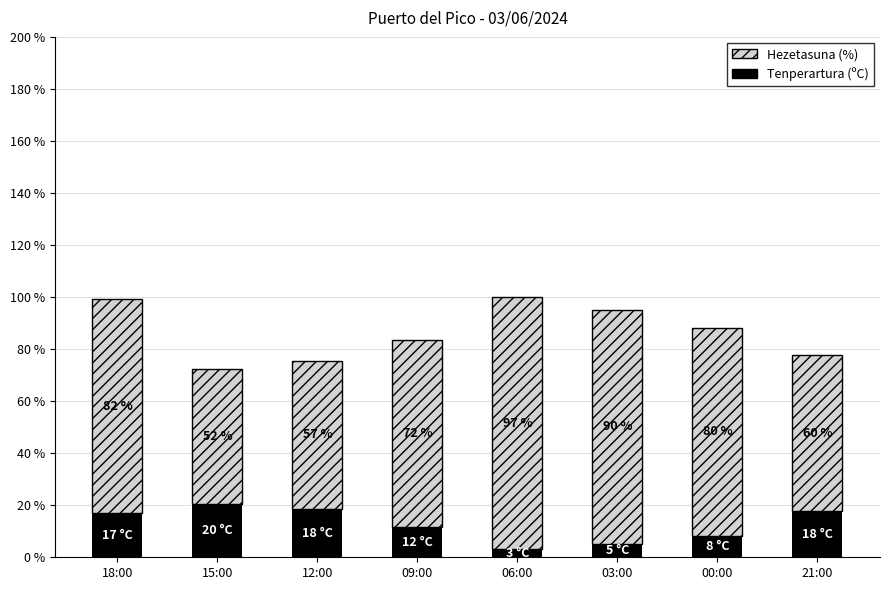

What is the lowest value of the Tenperartura (ºC) series?

3.1